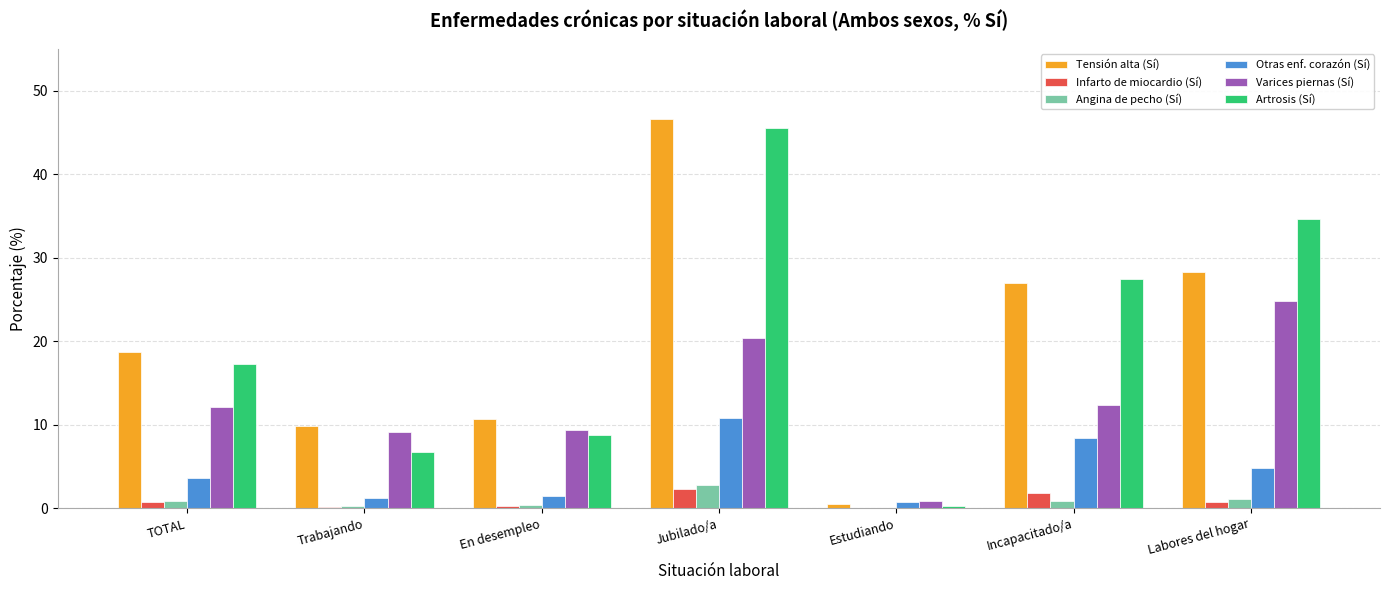

How many groups of bars are there?

7